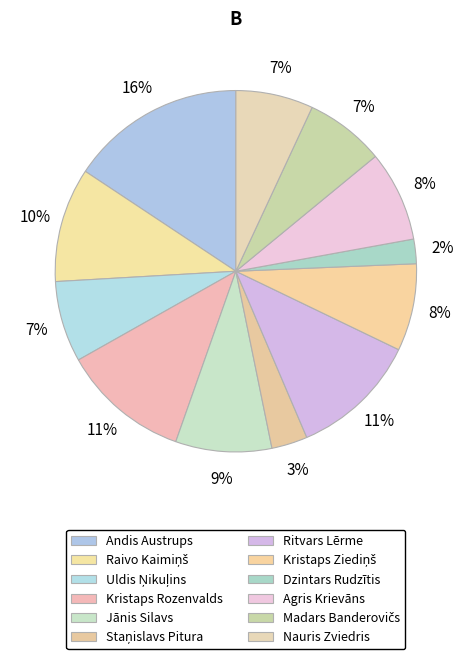

How many segments does this pie chart have?

12